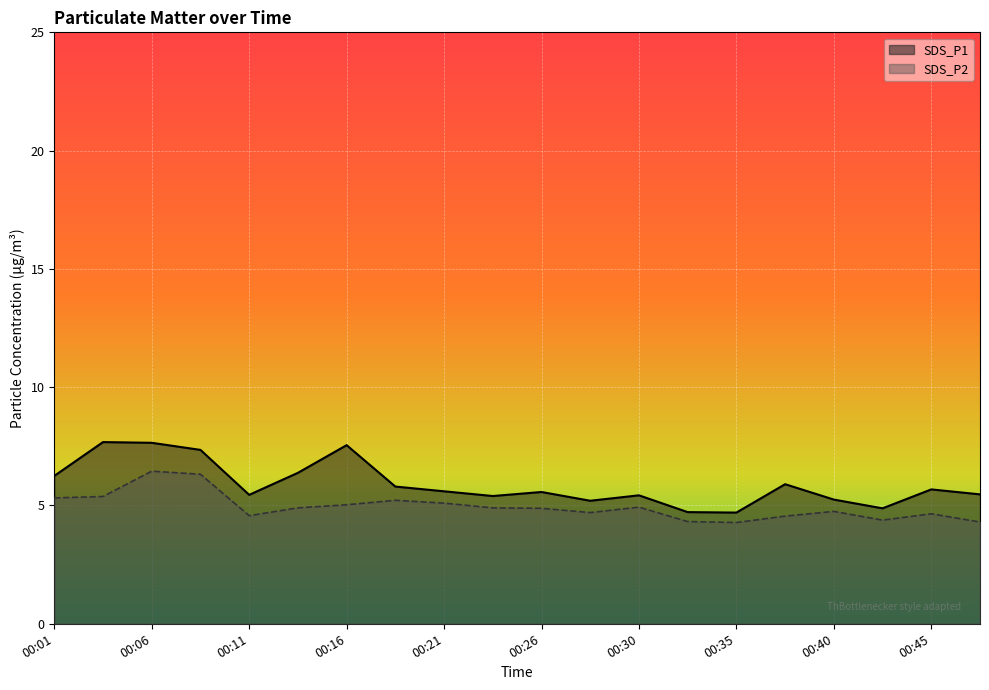

Which has a higher value, 00:30 or 00:18?

00:18